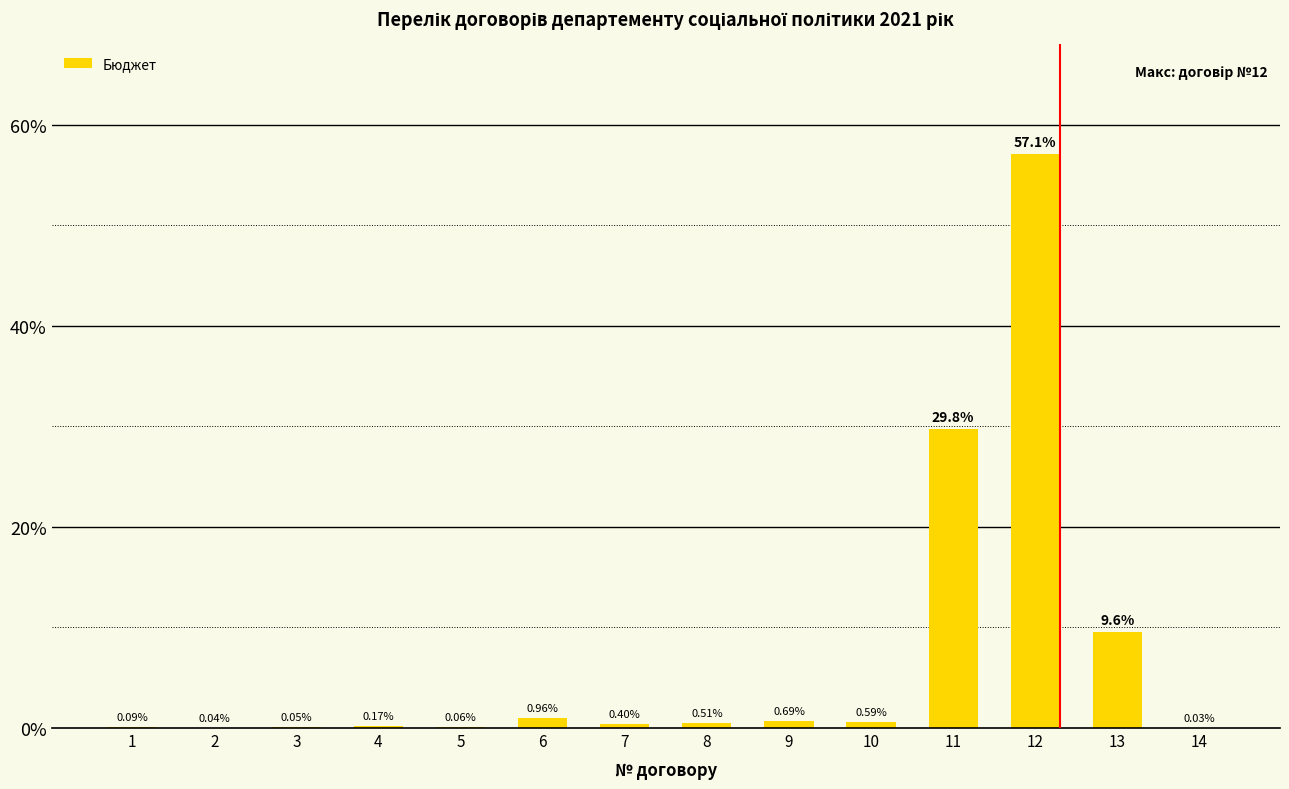

What is the change in value from 4 to 12?

+56.9